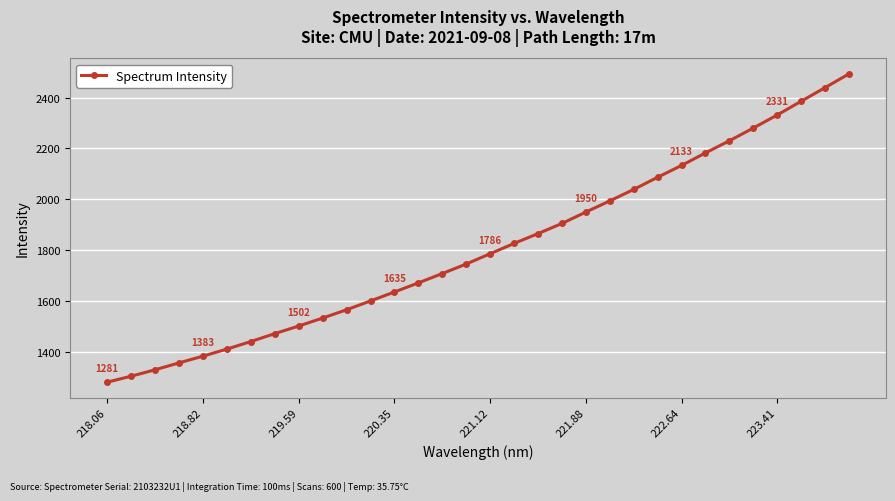

What is the smallest value displayed?

1280.7